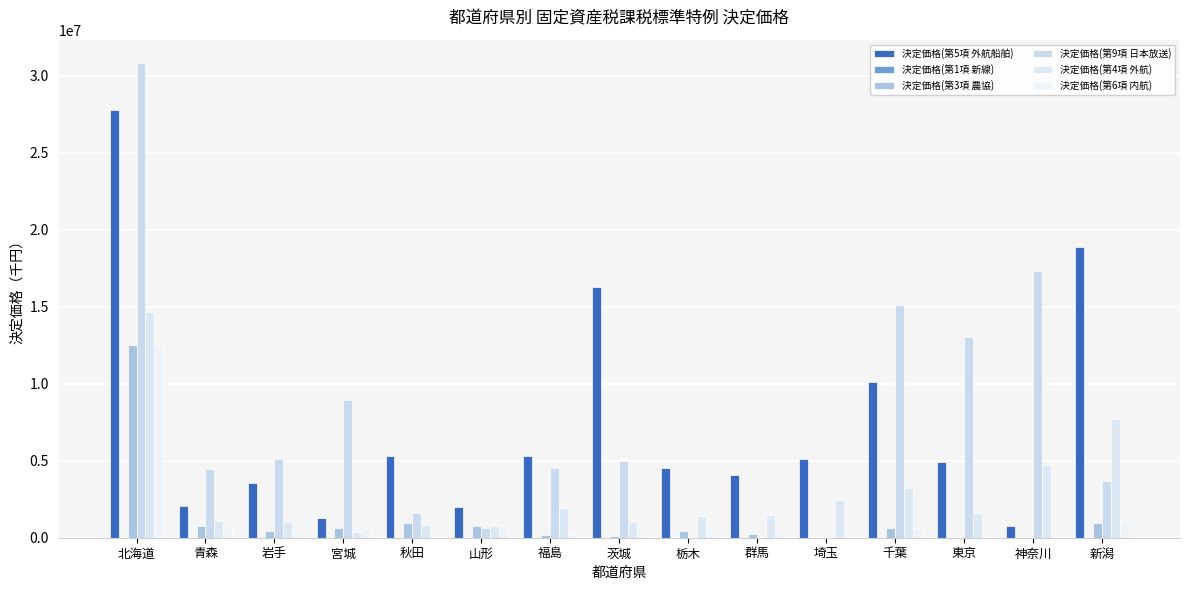

Are the bars horizontal?

No